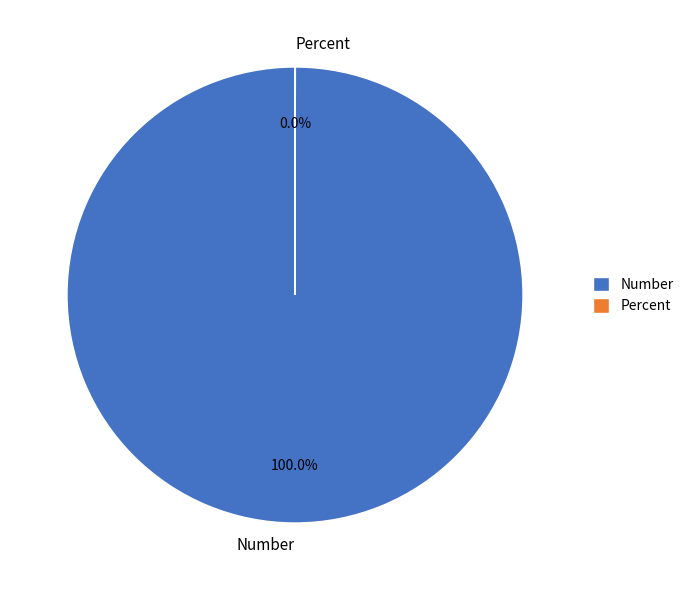

Which slice is the largest?

Number